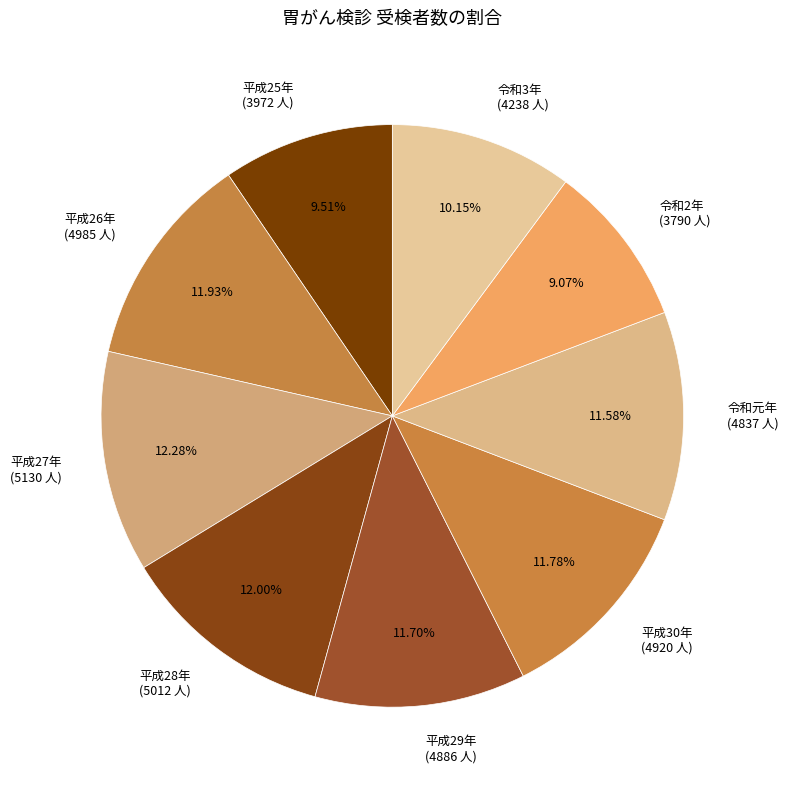

Do 平成26年 (4985 人) and 平成27年 (5130 人) together represent more than half of the pie?

No